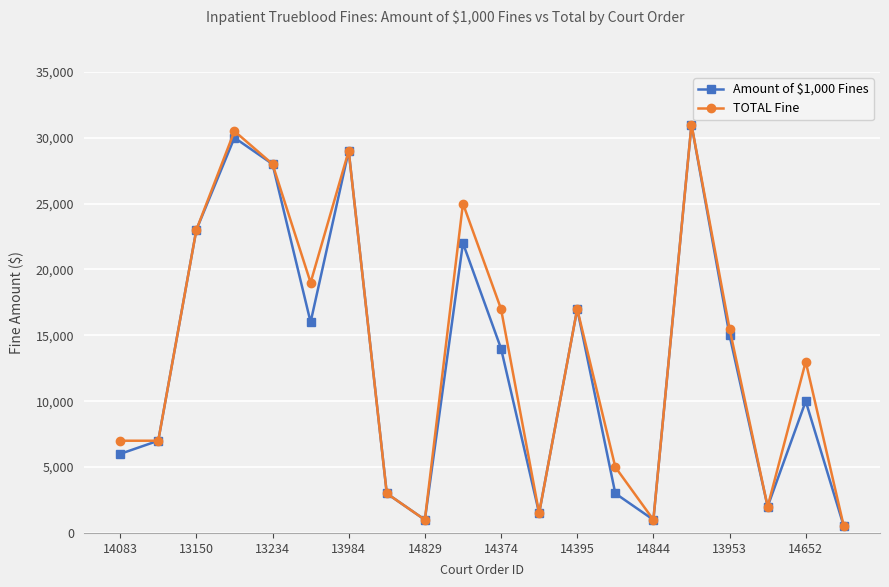

What is the minimum value shown in the chart?

500